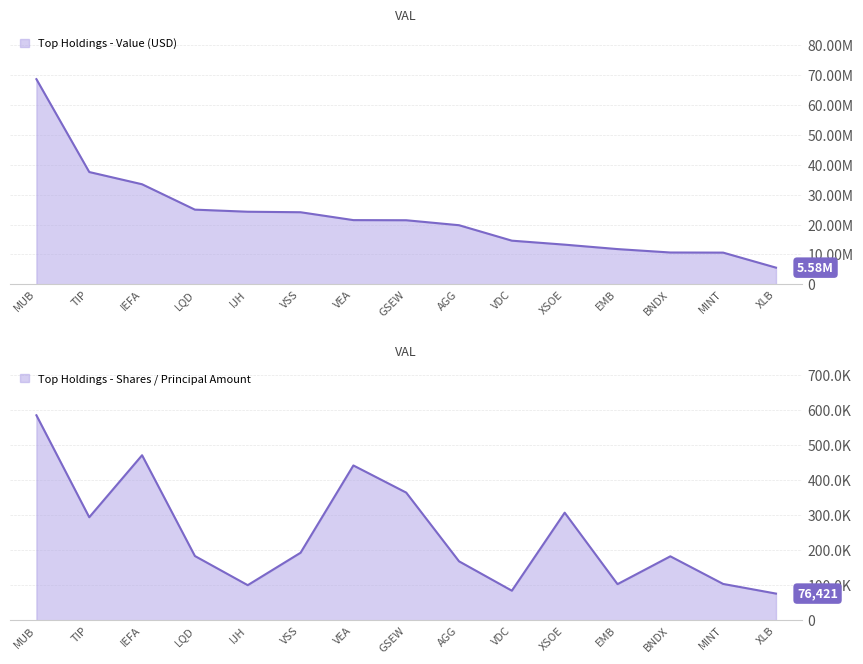

List the series in order of their peak value, highest first.

Value, Shares or principal amount